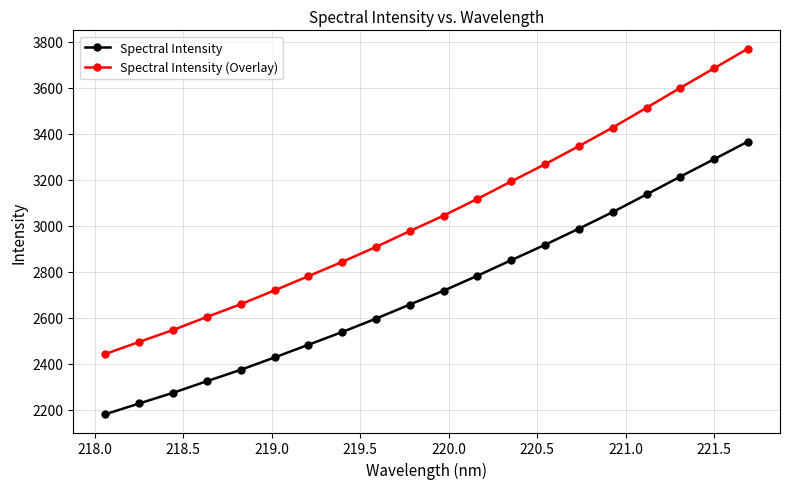

True or false: Spectral Intensity has more than 0 interior local peaks.

False